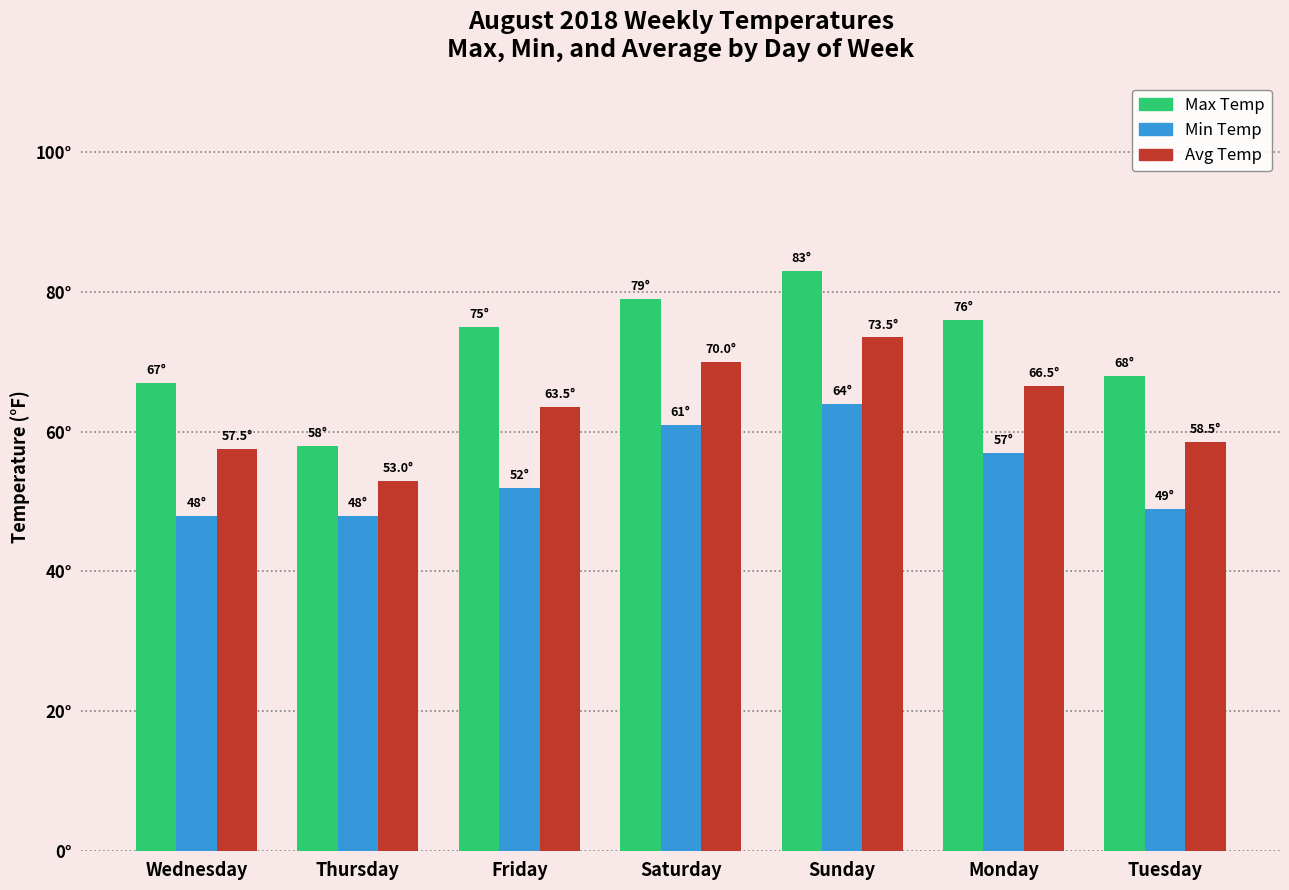

What are all the series names shown in the legend?

Max Temp, Min Temp, Avg Temp